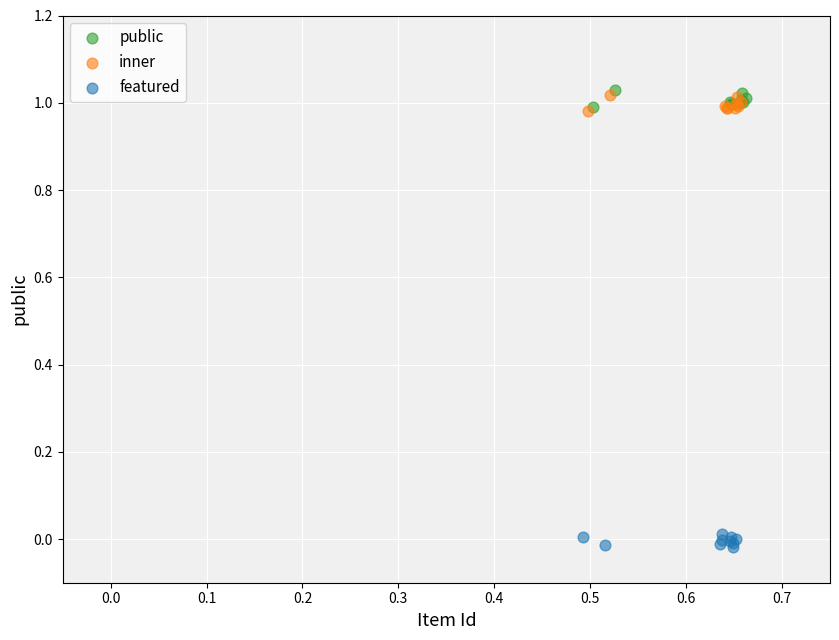

Which series contains the lowest Y value?

featured